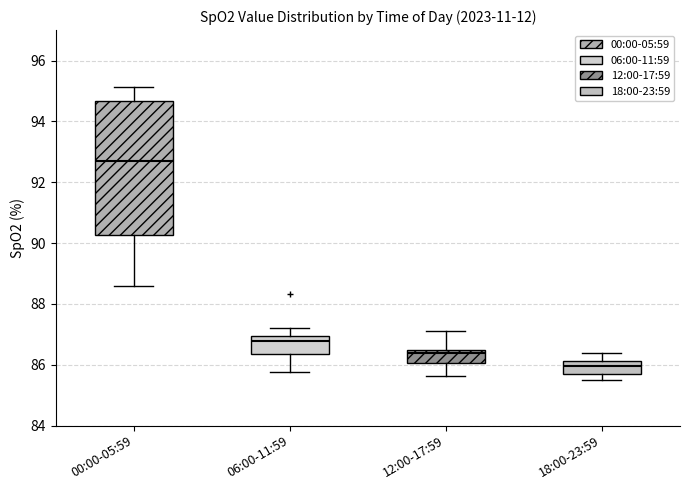

Reading left to right, read every box against the y-axis: the position of its median line, the range the box covers, and the ends of its whiskers. The values are not printed on the chart, so give them approximately, as read against the axis.

00:00-05:59: median 92.6, box 90.2 to 94.6, whiskers 88.6 to 95.2
06:00-11:59: median 86.8, box 86.4 to 87.0, whiskers 85.8 to 87.2
12:00-17:59: median 86.4 (just below the box's upper edge), box 86.0 to 86.4, whiskers 85.6 to 87.2
18:00-23:59: median 86.0, box 85.6 to 86.2, whiskers 85.6 (just below the box's lower edge) to 86.4